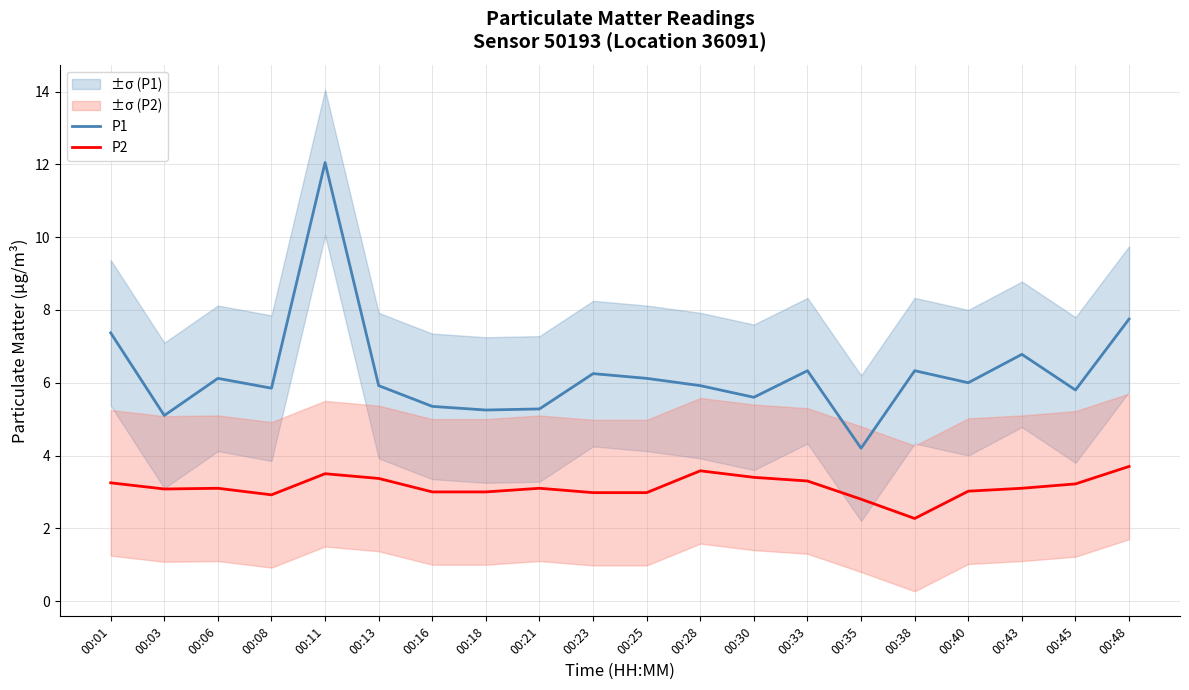

Is the value of P1 at 00:48 greater than the value of P2 at 00:18?

Yes